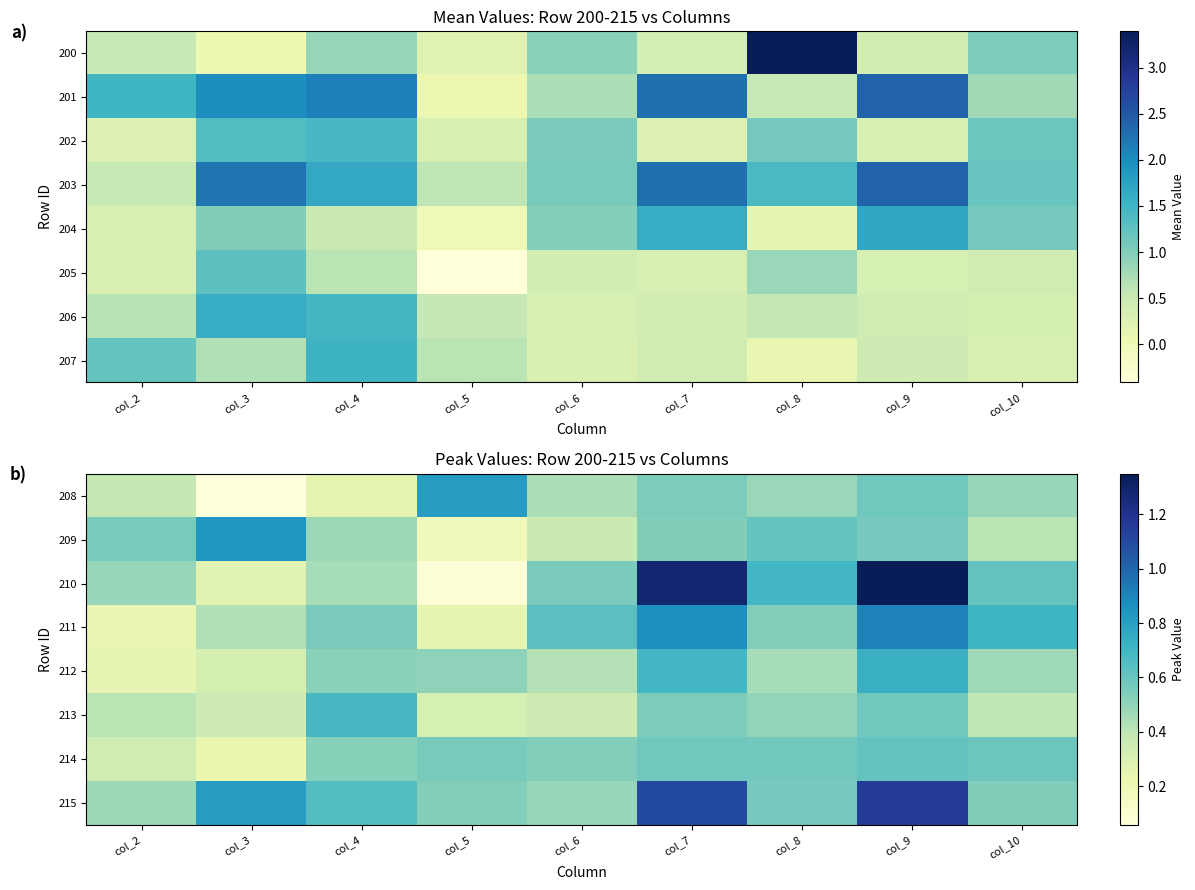

What is the difference between the maximum and minimum values in the 210 series?

1.3